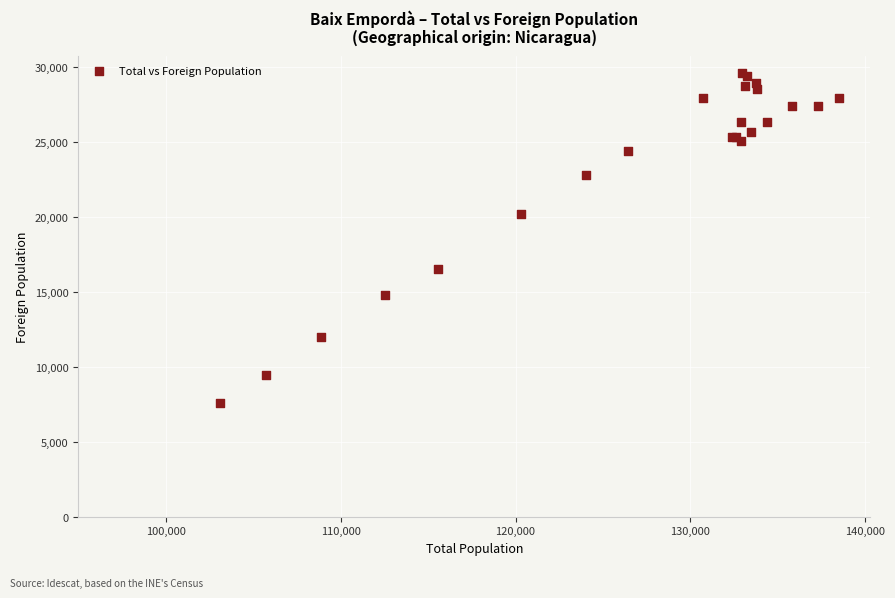

What Y value in the scatter plot is closest to 18630?

20225